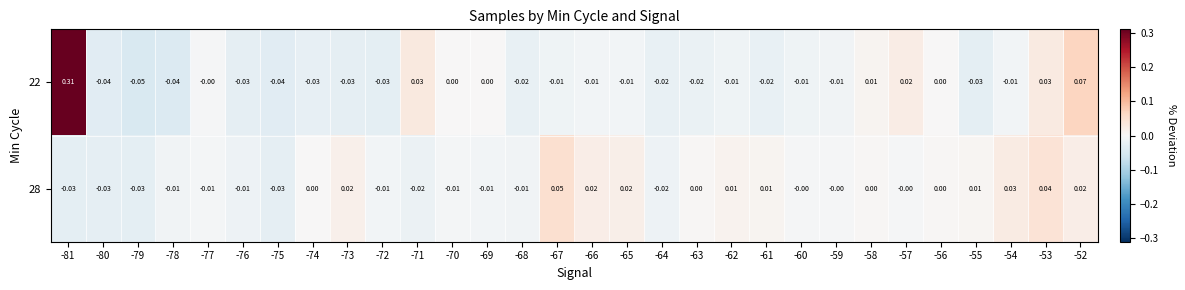

Is the value of 28 at -69 greater than the value of 22 at -76?

Yes